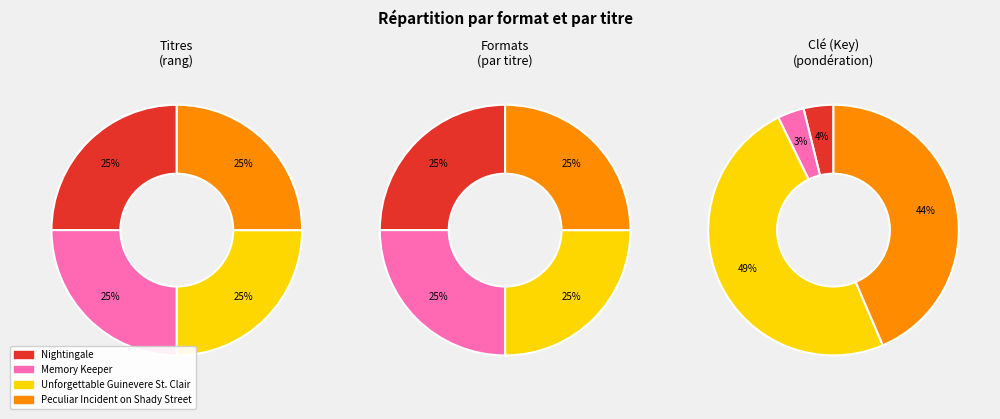

The Unforgettable Guinevere St. Clair slice represents 49% of the pie. True or false?

True